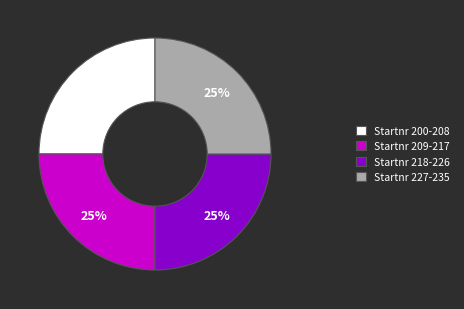

To the nearest percent, what is the combined percentage of Startnr 200-208 and Startnr 227-235?

50%